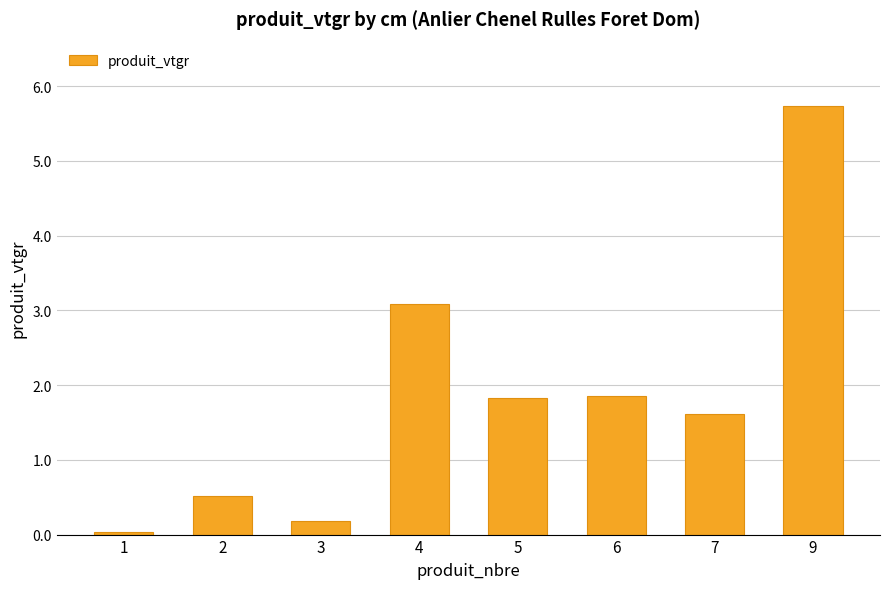

What is the value of the 6th bar from the left?

1.9